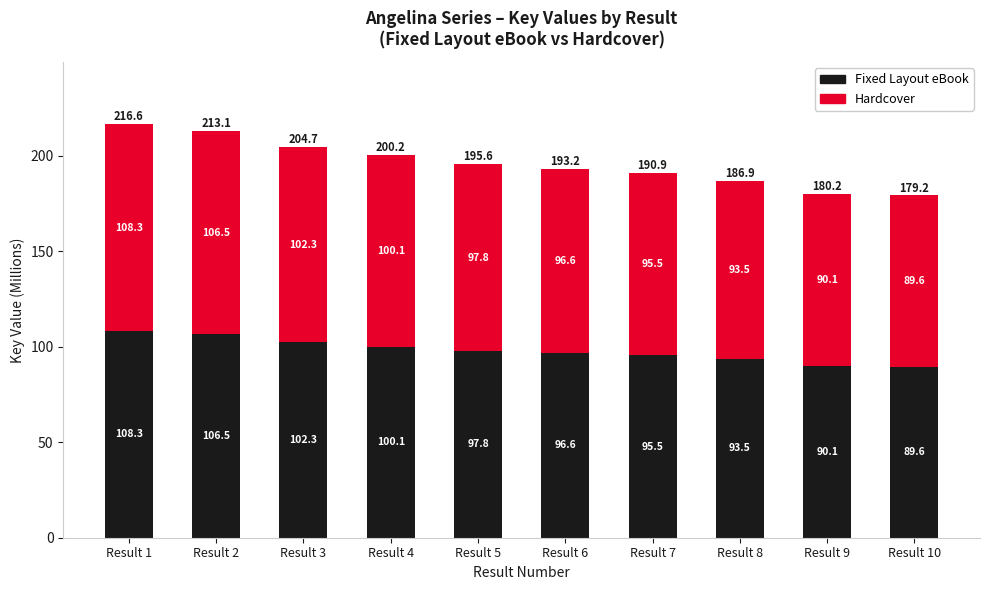

How many distinct data groups are displayed?

2